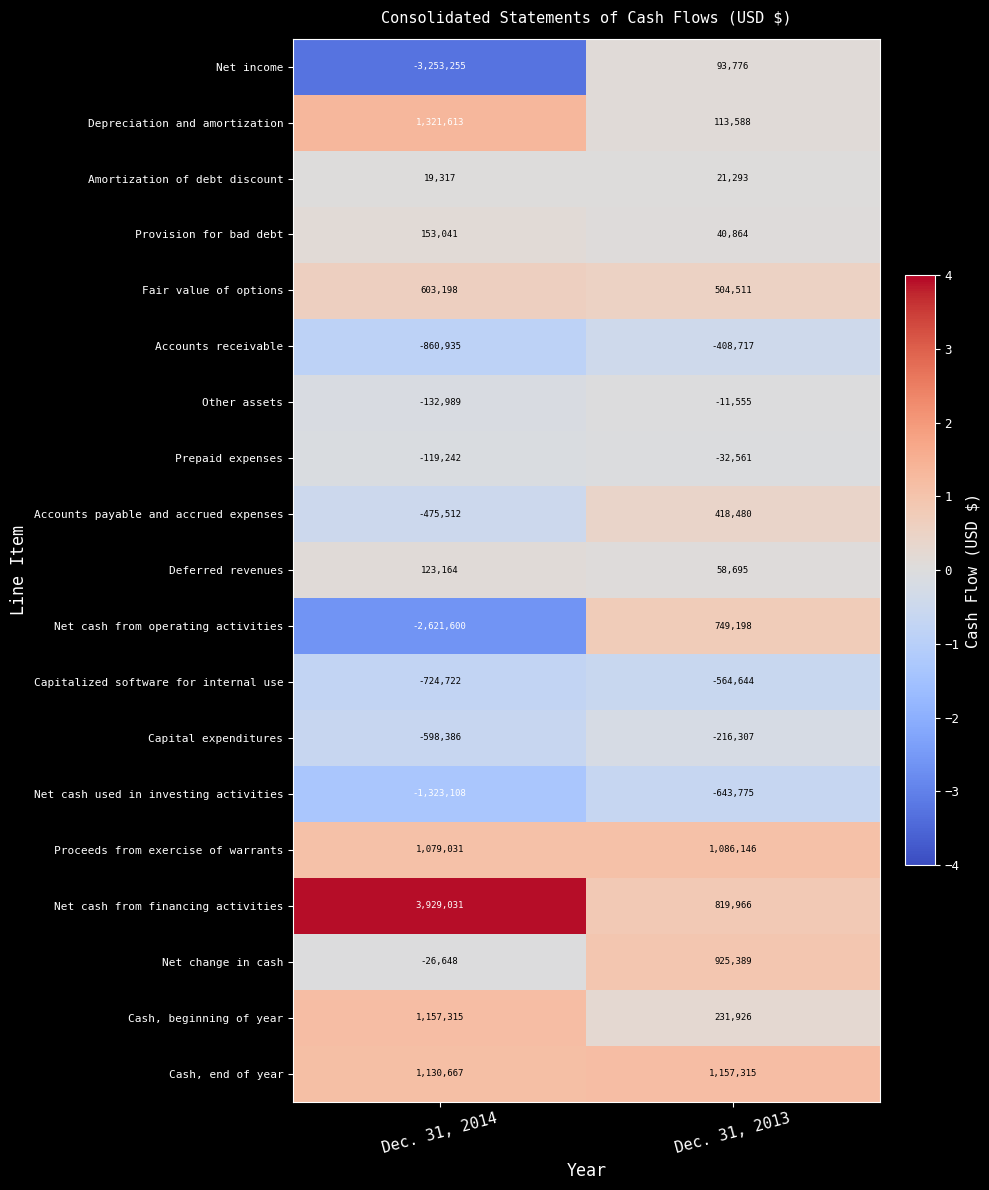

Is it true that Other assets equals -11555 at Dec. 31, 2013?

True